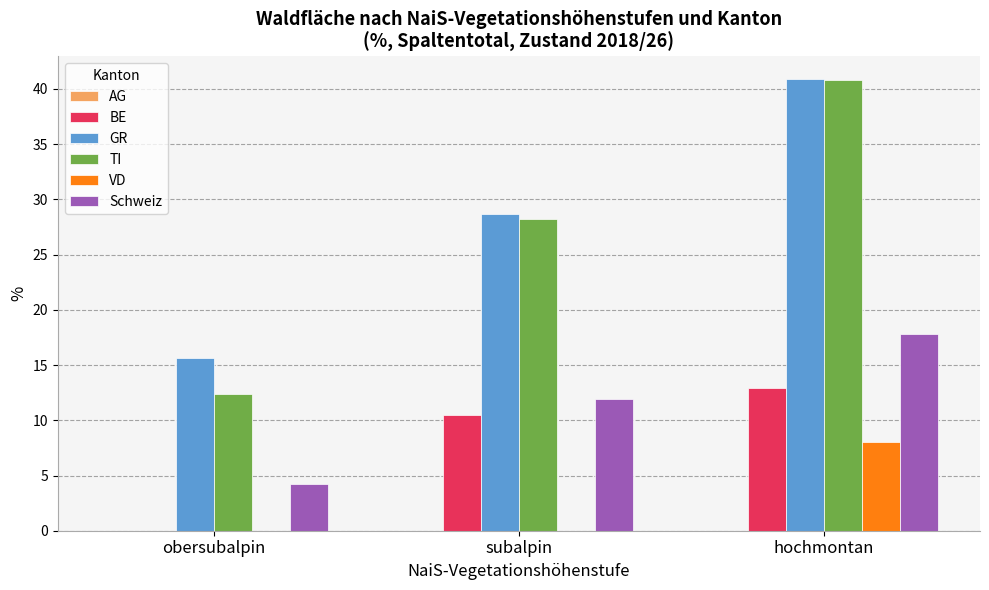

Which series has the largest range (max minus min)?

TI